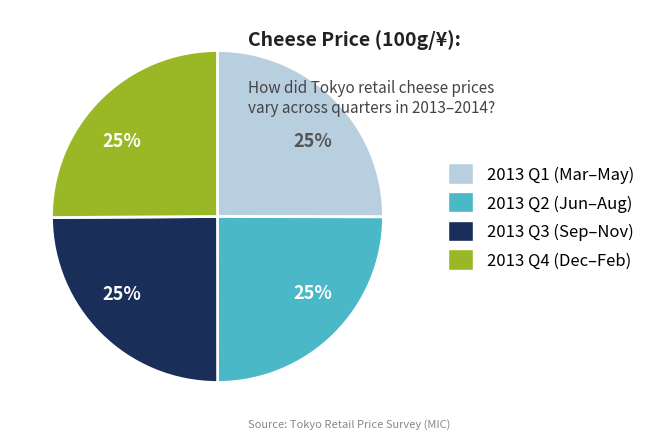

To the nearest percent, what is the average slice percentage?

25%